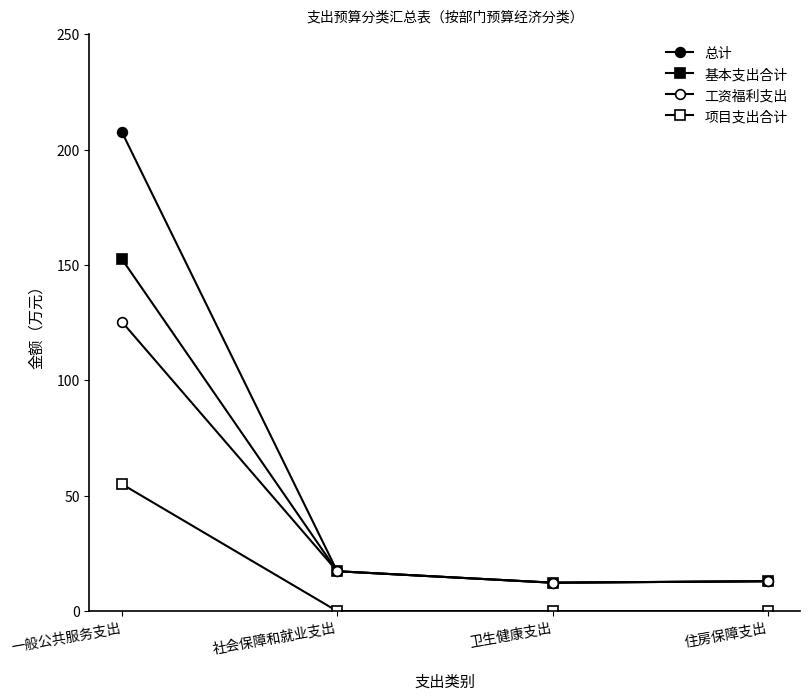

Reading left to right, extract all data points from this chart.

总计: 207.8	17.3	12.3	13.0
基本支出合计: 152.7	17.3	12.3	13.0
工资福利支出: 125.5	17.3	12.3	13.0
项目支出合计: 55.1	0.0	0.0	0.0